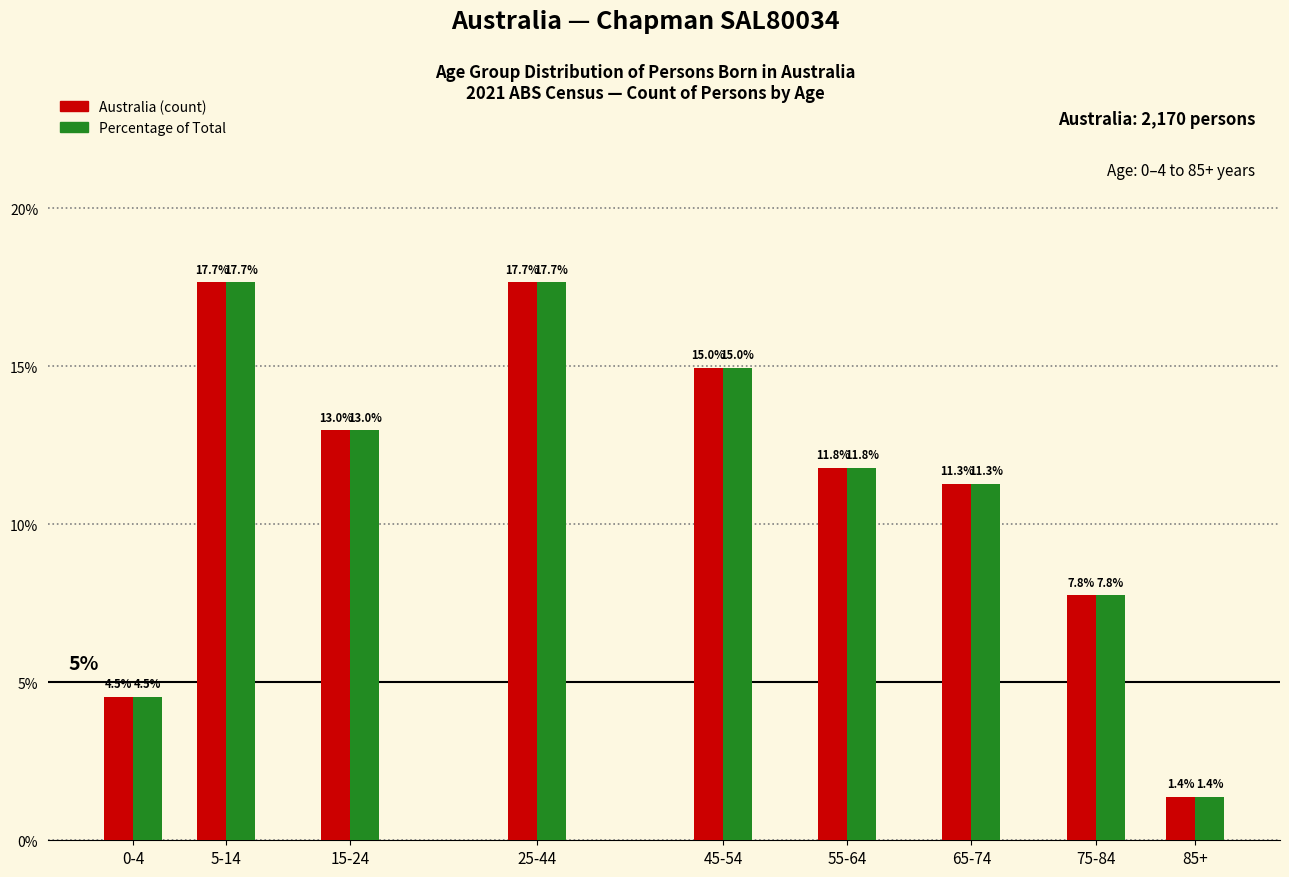

Reading right to left, list all the values displayed in this chart.

Australia (count): 1.4	7.8	11.3	11.8	15.0	17.7	13.0	17.7	4.5
Percentage of Total: 1.4	7.8	11.3	11.8	15.0	17.7	13.0	17.7	4.5